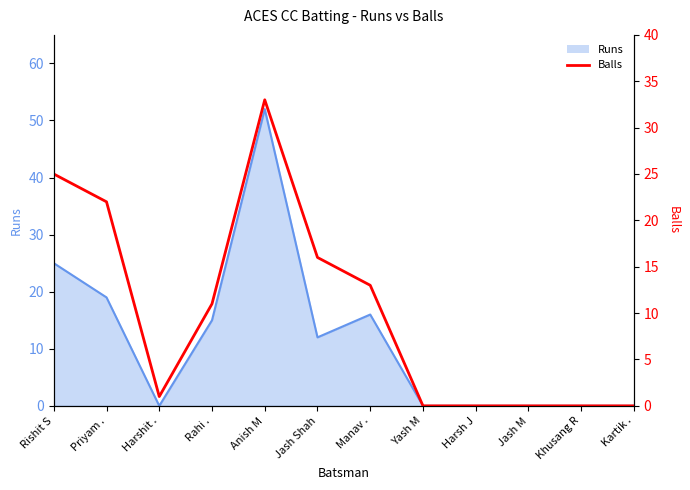

What is the label of the 9th point from the right?

Rahi .